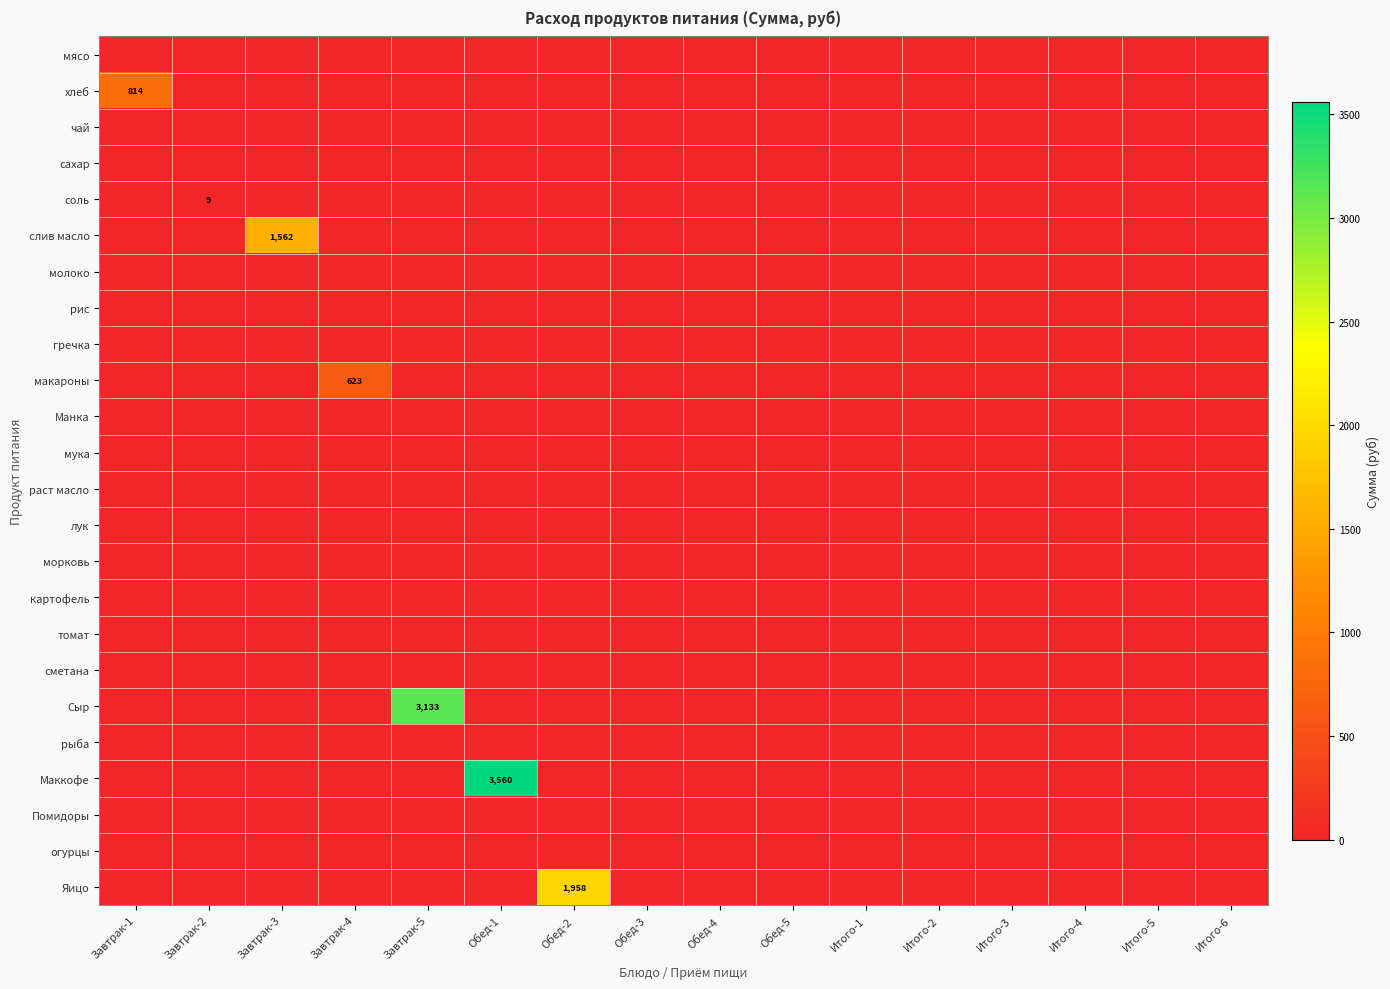

The value of Манка at Обед-4 is 0.0. True or false?

True